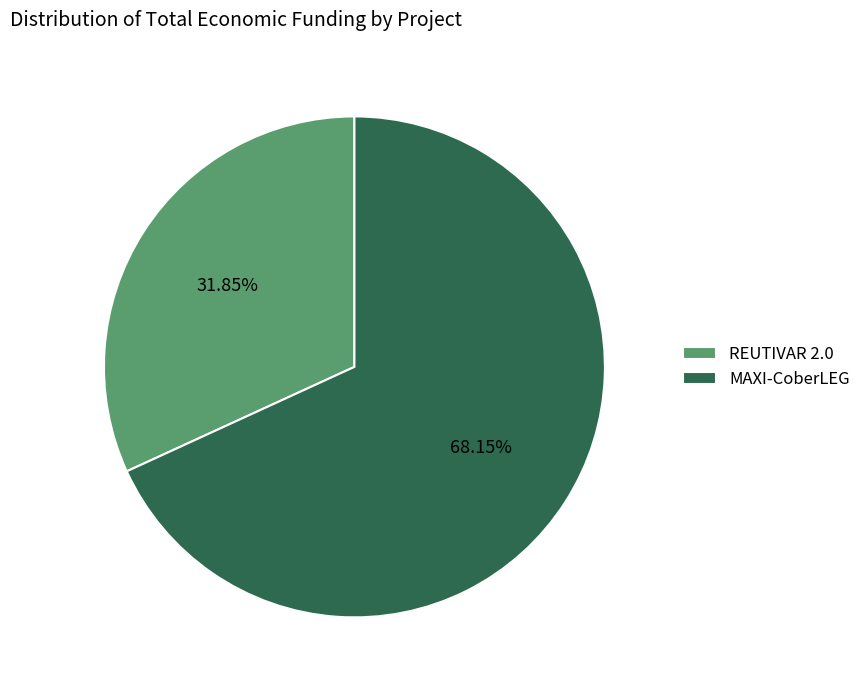

Which slice represents more than half of the pie?

MAXI-CoberLEG